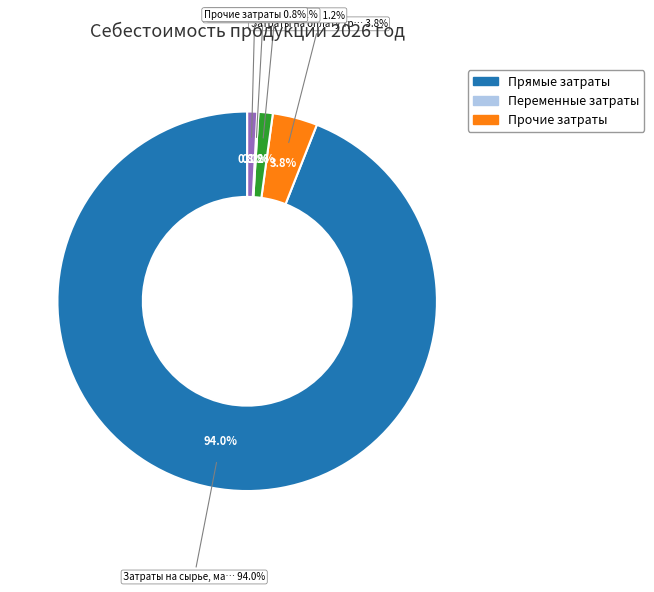

Rank the categories by value from lowest to highest.

Налоги с выручки, Прочие затраты, Отчисления с заработной платы, Затраты на оплату труда, Затраты на сырье, материалы